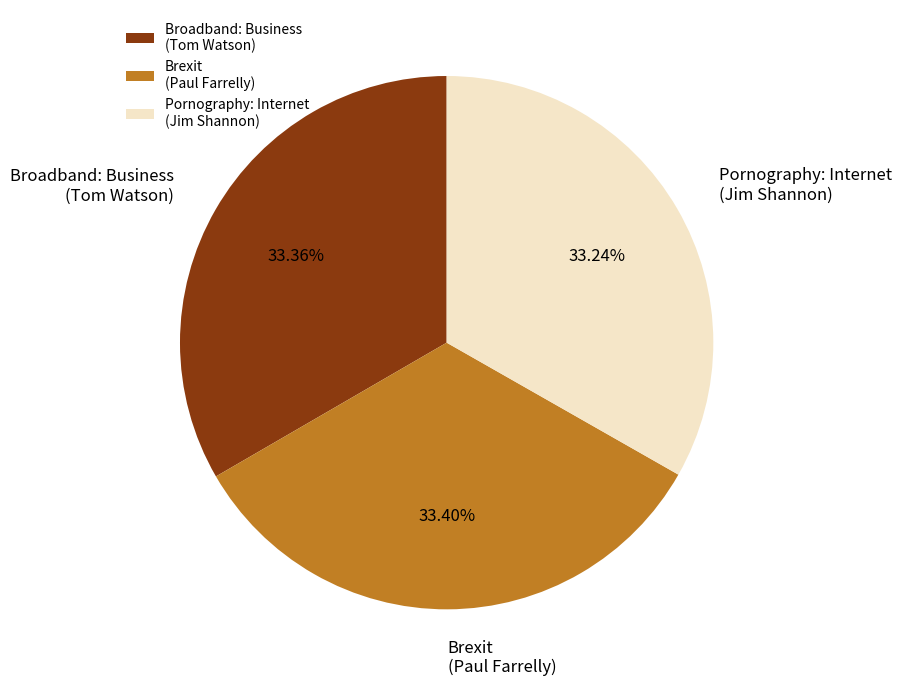

Is the sum of Pornography: Internet (Jim Shannon) and Broadband: Business (Tom Watson) greater than half?

Yes